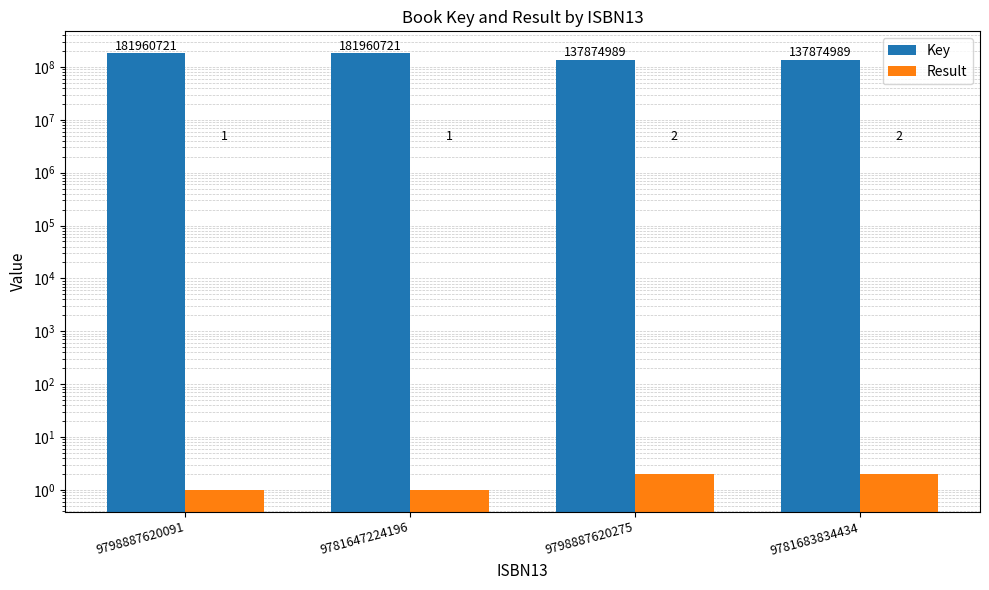

What is the difference between the second highest and second lowest values in the Result series?

1